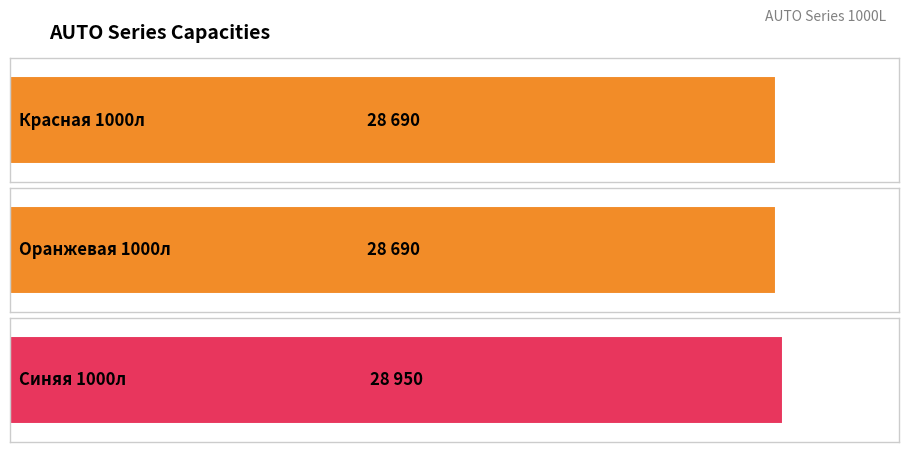

Rank the categories by value from highest to lowest.

Емкость AUTO 1000л синяя, Емкость AUTO 1000л красная, Емкость AUTO 1000л оранжевая